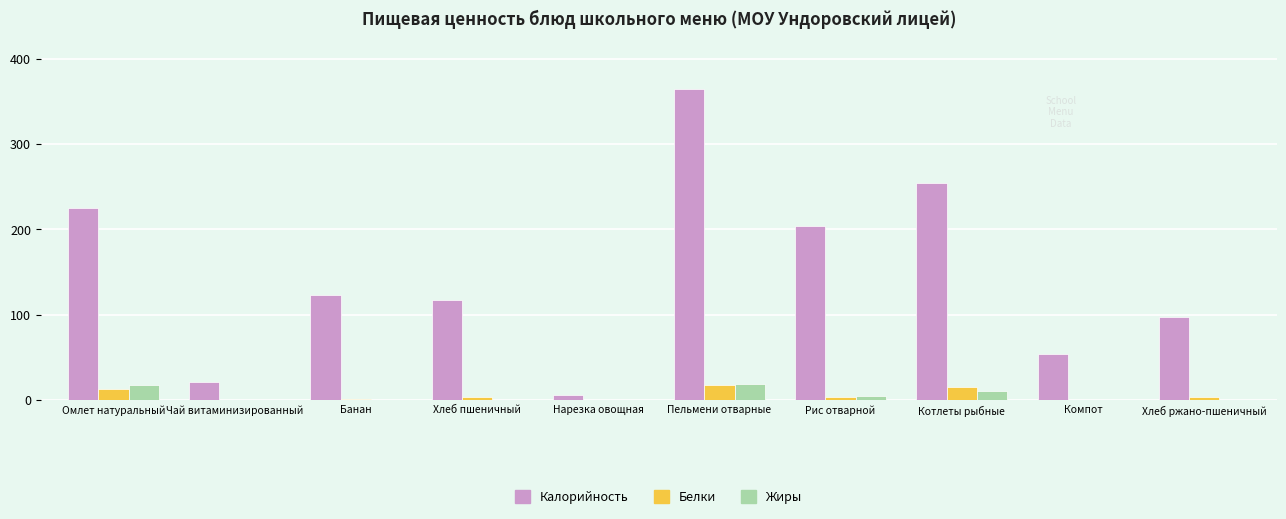

Which series changed the most between Хлеб пшеничный and Котлеты рыбные?

Калорийность